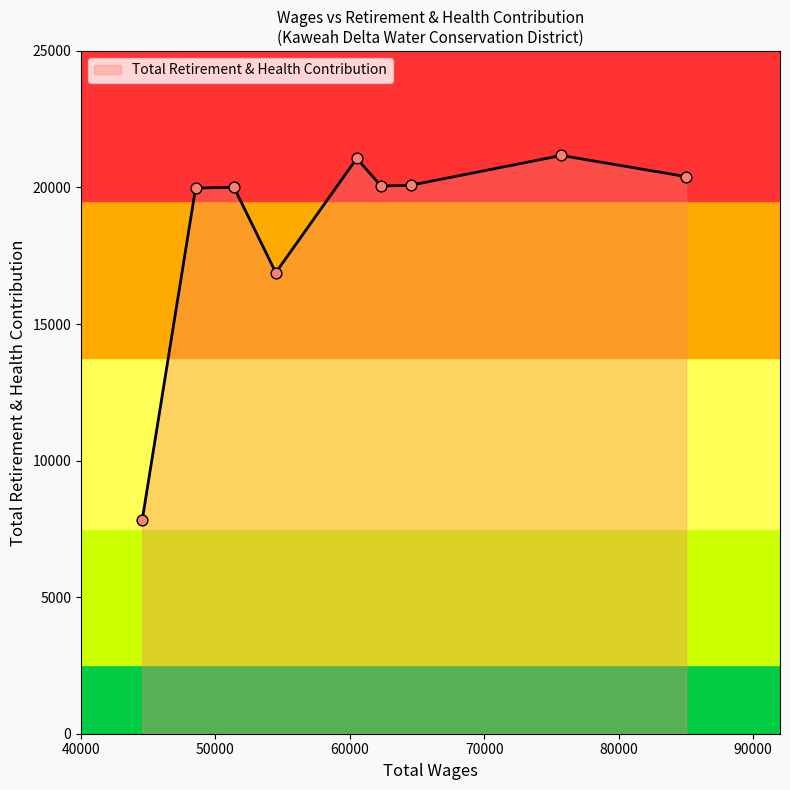

Which has a higher value, 60512.0 or 48524.0?

60512.0